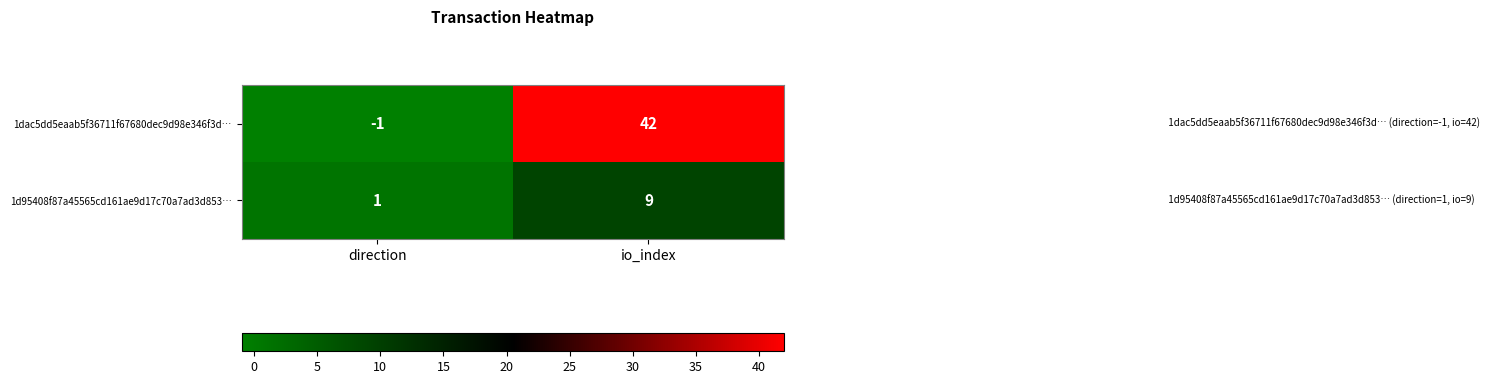

Which series has the largest total across all categories?

1dac5dd5eaab5f36711f67680dec9d98e346f3d…